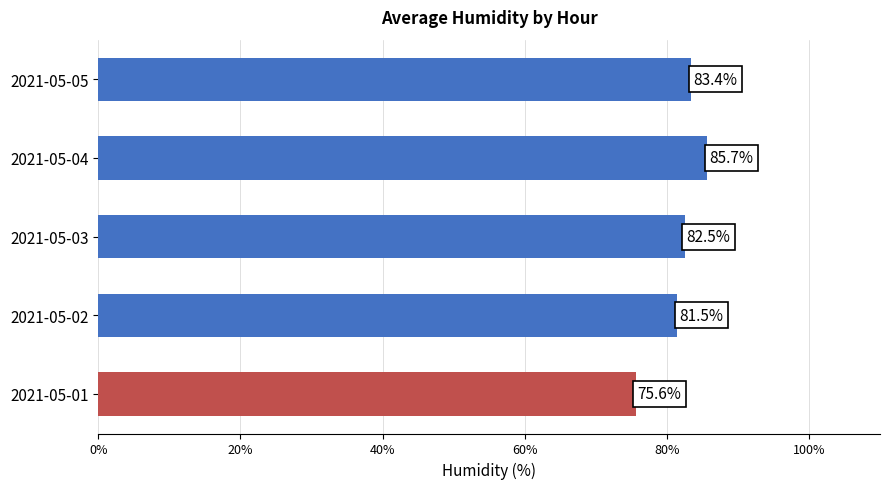

What is the difference between the values at 2021-05-04 and 2021-05-03?

3.2